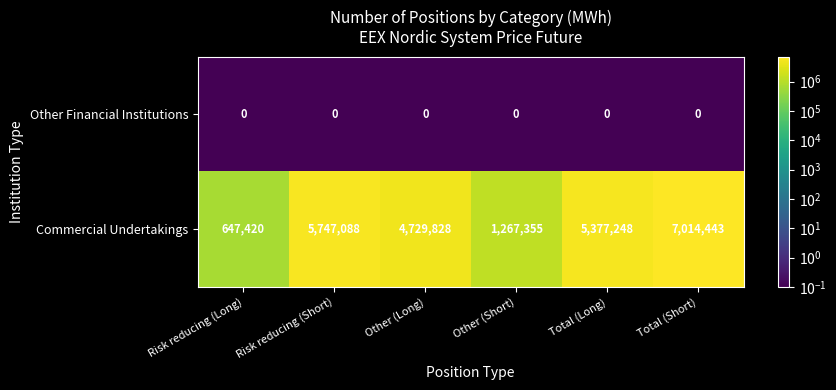

At which label does Commercial Undertakings first exceed 5377248?

Risk reducing (Short)